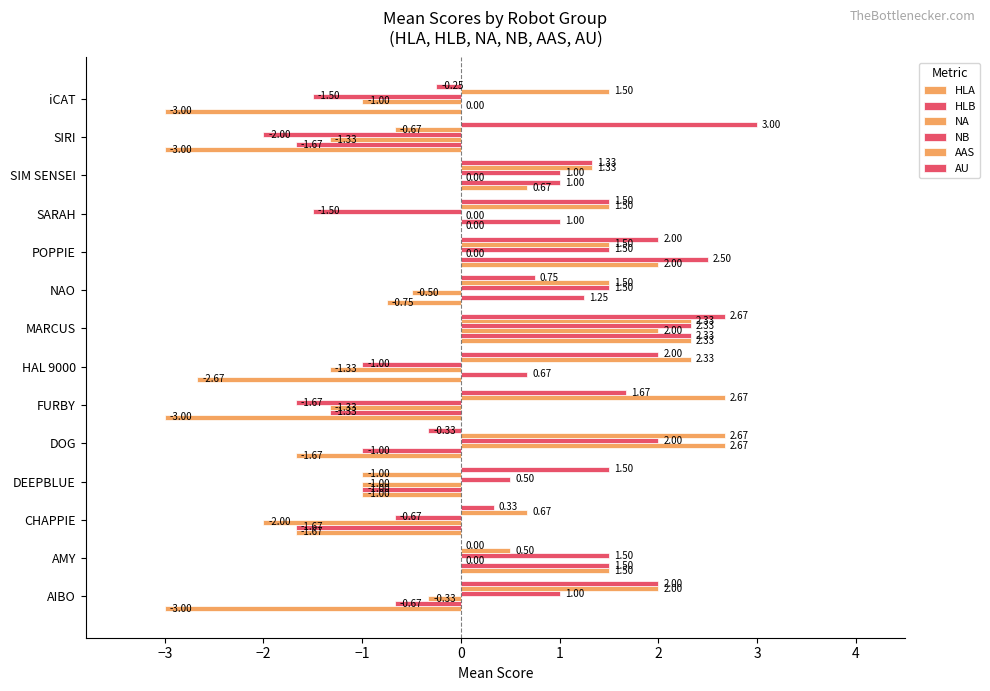

What is the sum of all HLB values?

2.9